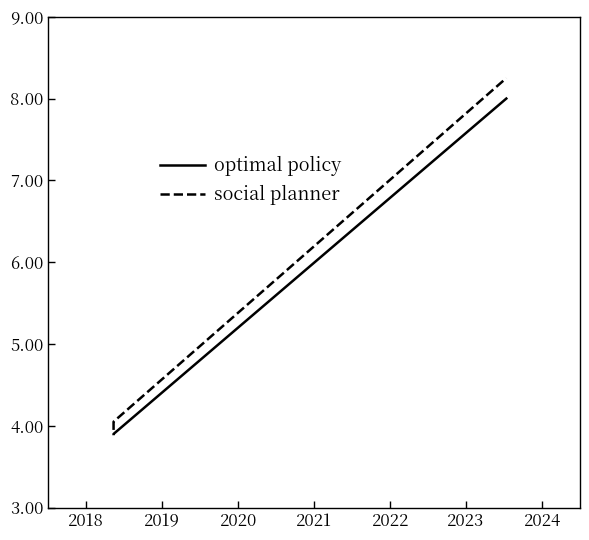

List the series in order of their peak value, lowest first.

optimal policy, social planner